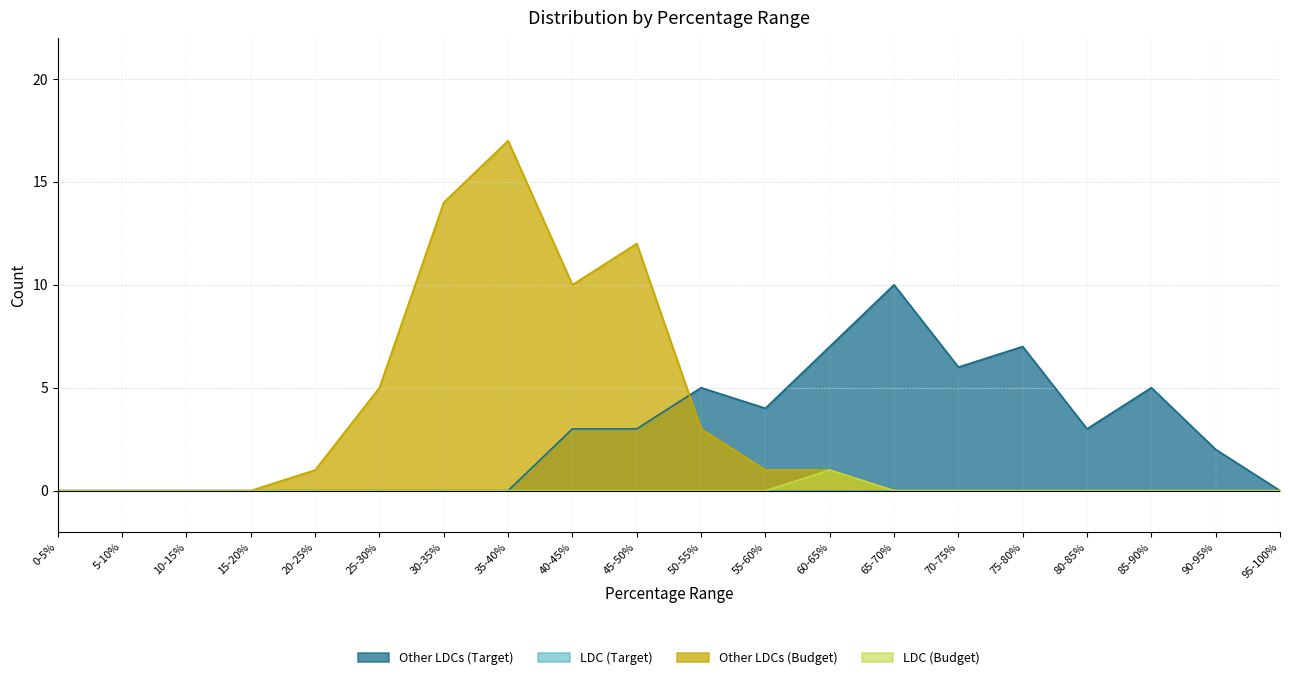

The value of Other LDCs (Target) at 65-70% is 10. True or false?

True